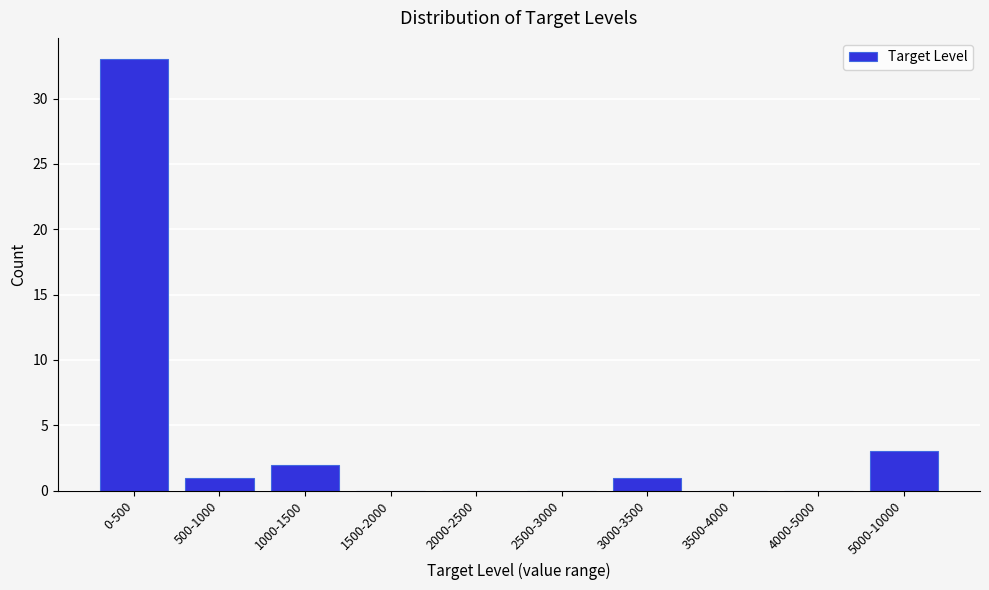

Reading left to right, extract all data points from this chart.

0-500=33	500-1000=1	1000-1500=2	1500-2000=0	2000-2500=0	2500-3000=0	3000-3500=1	3500-4000=0	4000-5000=0	5000-10000=3